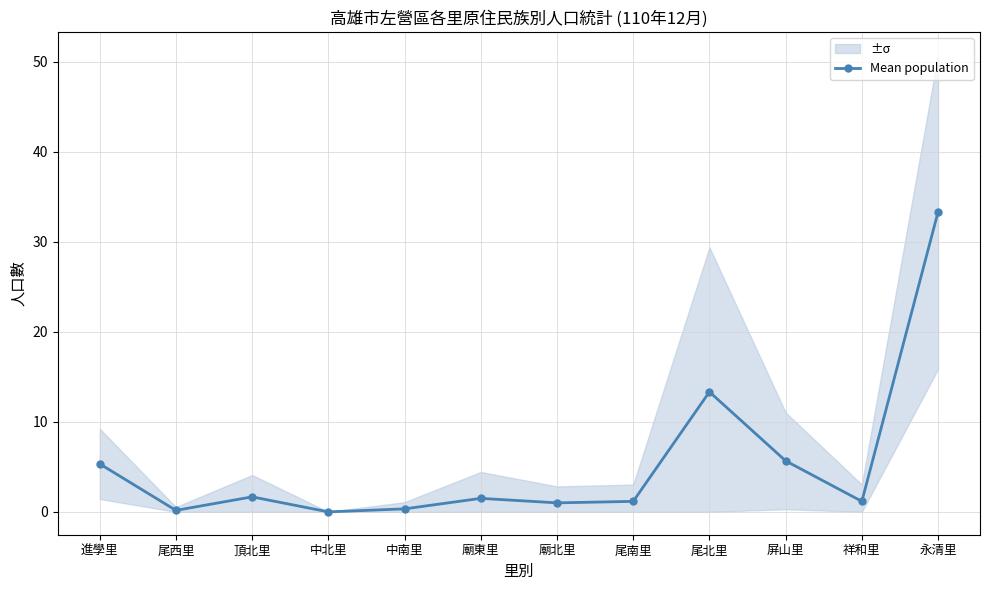

What is the sum of the values at 祥和里 and 永清里?

34.5